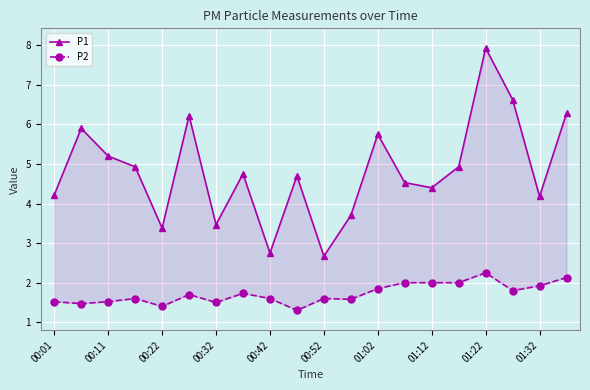

How many data points in P1 are above 4?

15